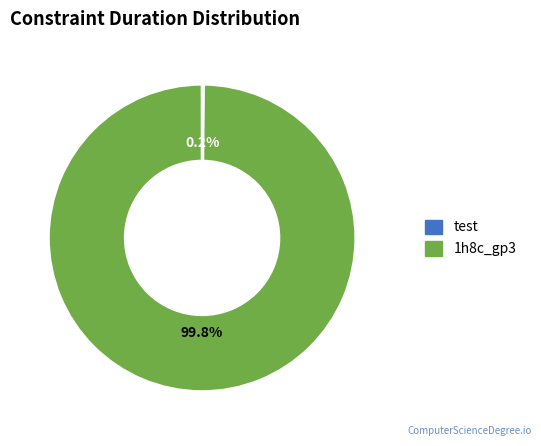

Which slice represents more than half of the pie?

1h8c_gp3